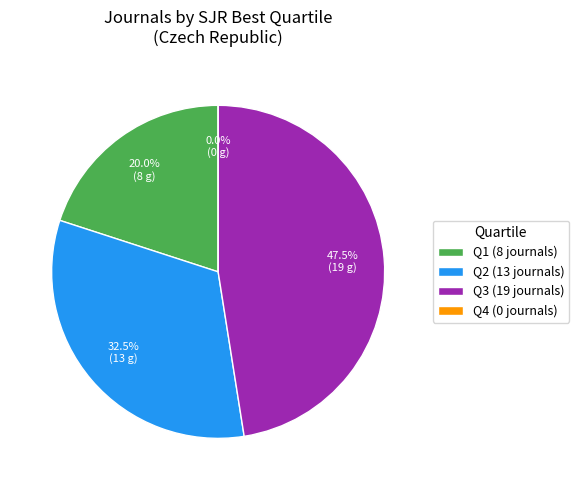

What is the smallest slice in the pie chart?

Q4